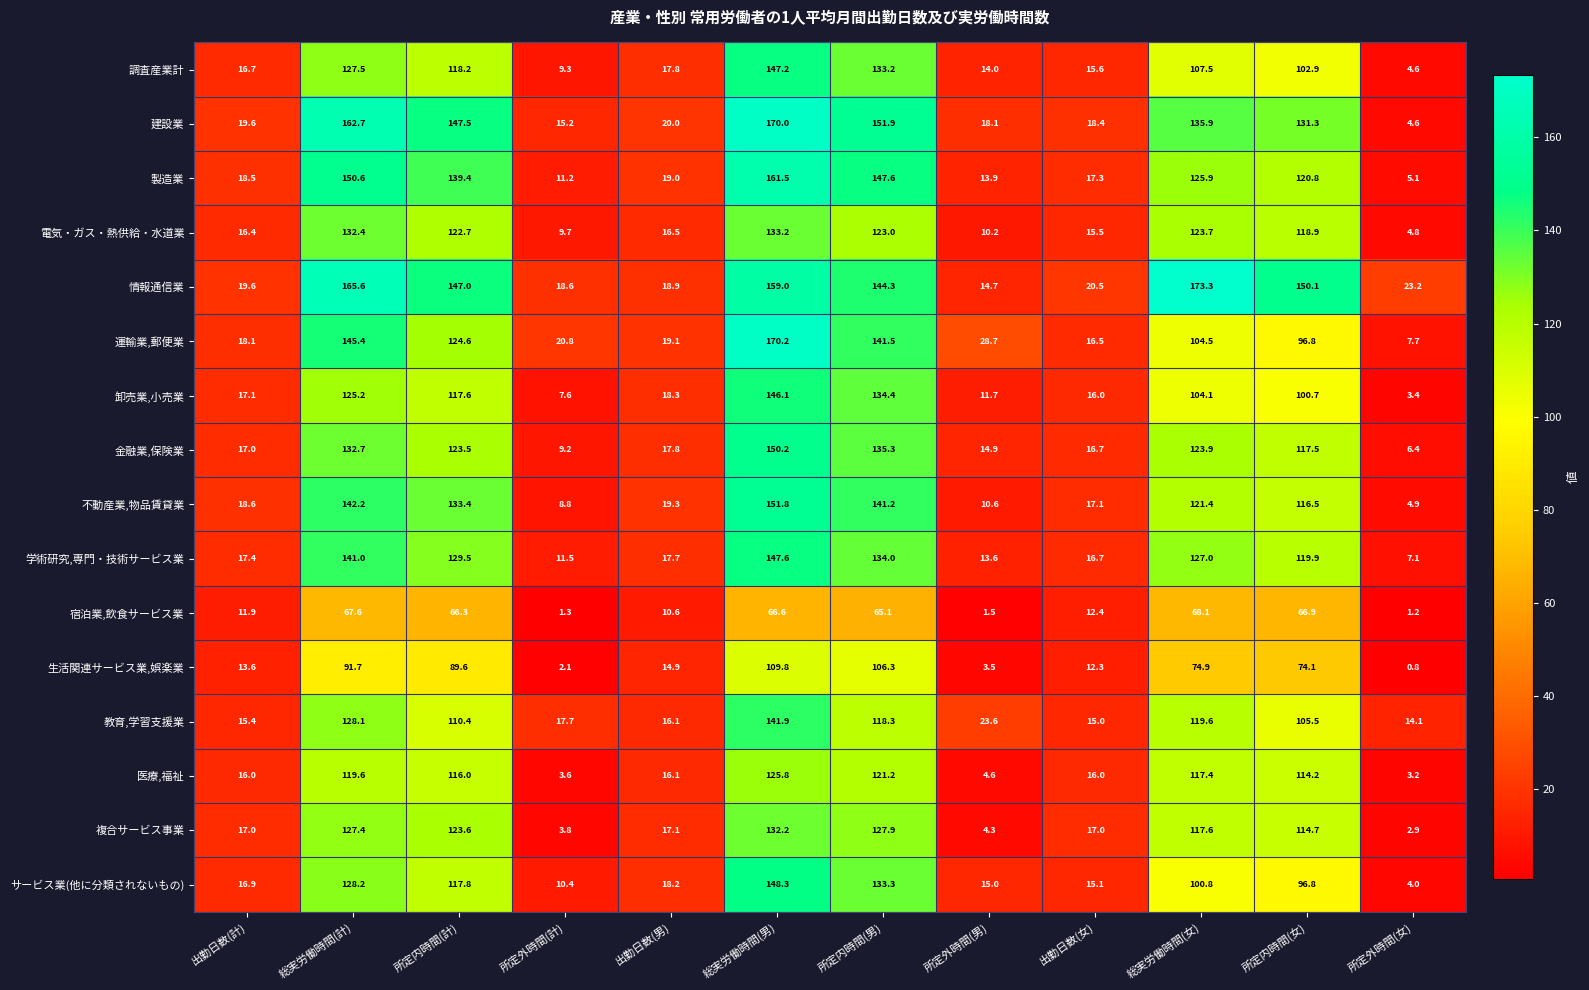

At 総実労働時間(計), list the series in order from largest to smallest.

情報通信業, 建設業, 製造業, 運輸業,郵便業, 不動産業,物品賃貸業, 学術研究,専門・技術サービス業, 金融業,保険業, 電気・ガス・熱供給・水道業, サービス業(他に分類されないもの), 教育,学習支援業, 調査産業計, 複合サービス事業, 卸売業,小売業, 医療,福祉, 生活関連サービス業,娯楽業, 宿泊業,飲食サービス業